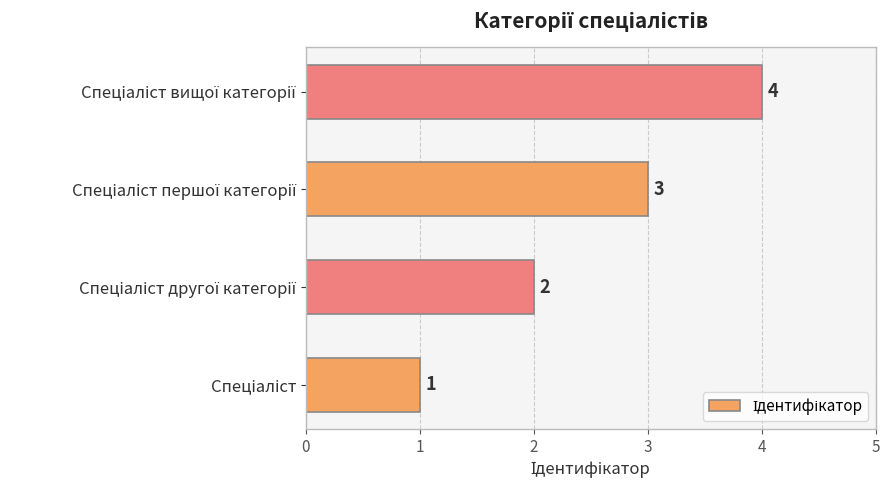

What is the sum of all values?

10